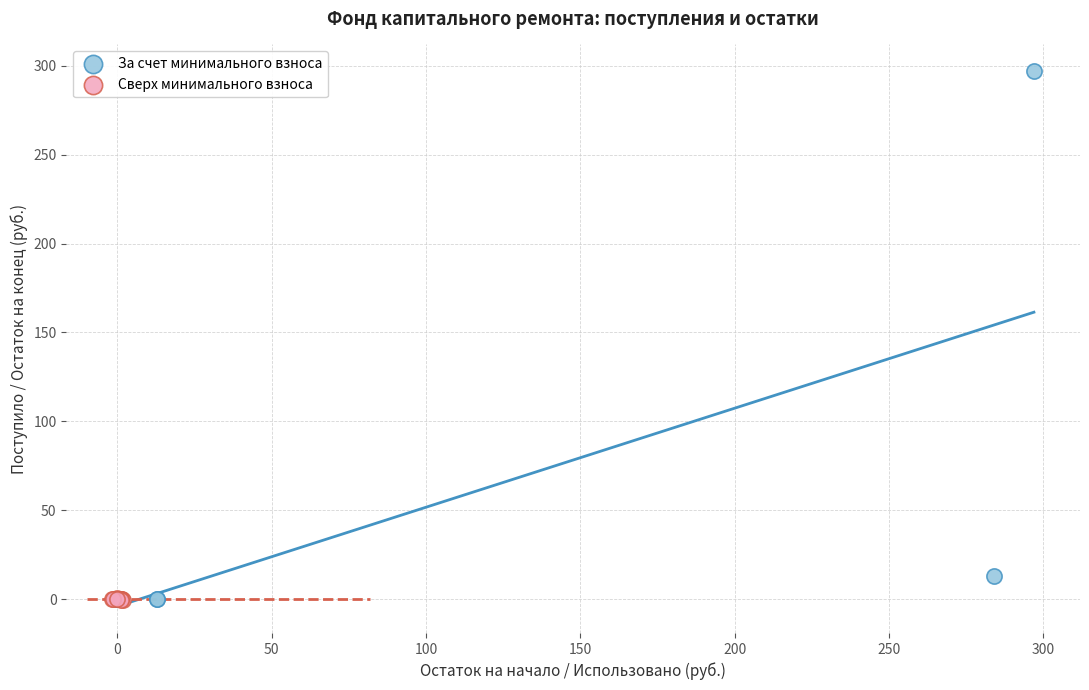

Which series reaches the maximum Y coordinate?

За счет минимального взноса